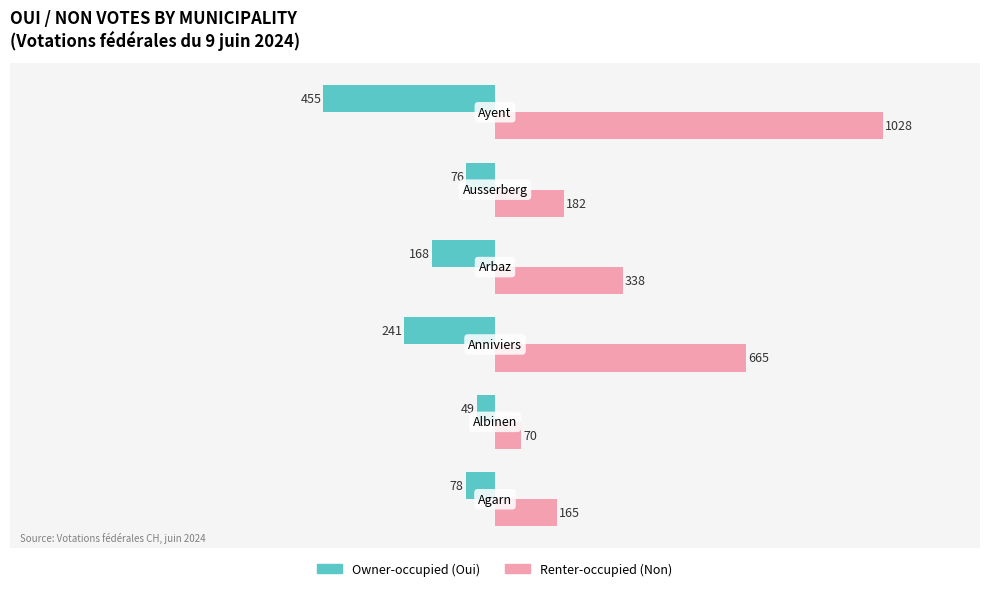

What is the minimum value shown in the chart?

-455